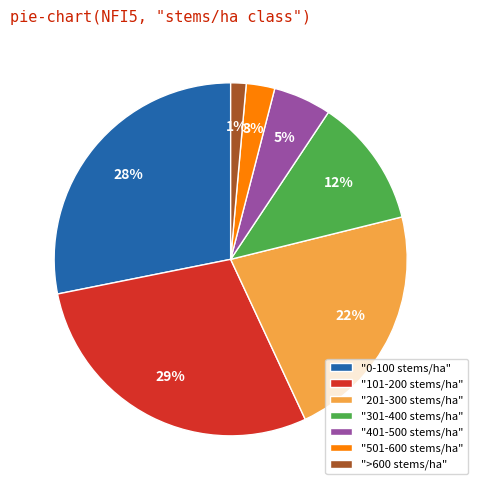

Is there any slice that represents more than half of the pie?

No